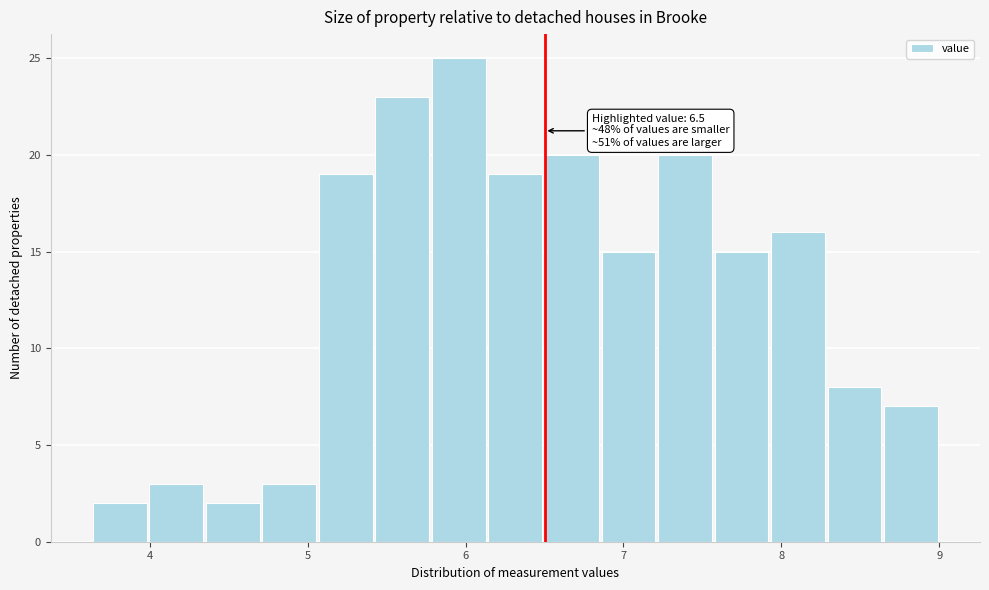

Around what value on the x-axis is the tallest bar? Give the approximate position of its centre, as read against the axis.

6.0